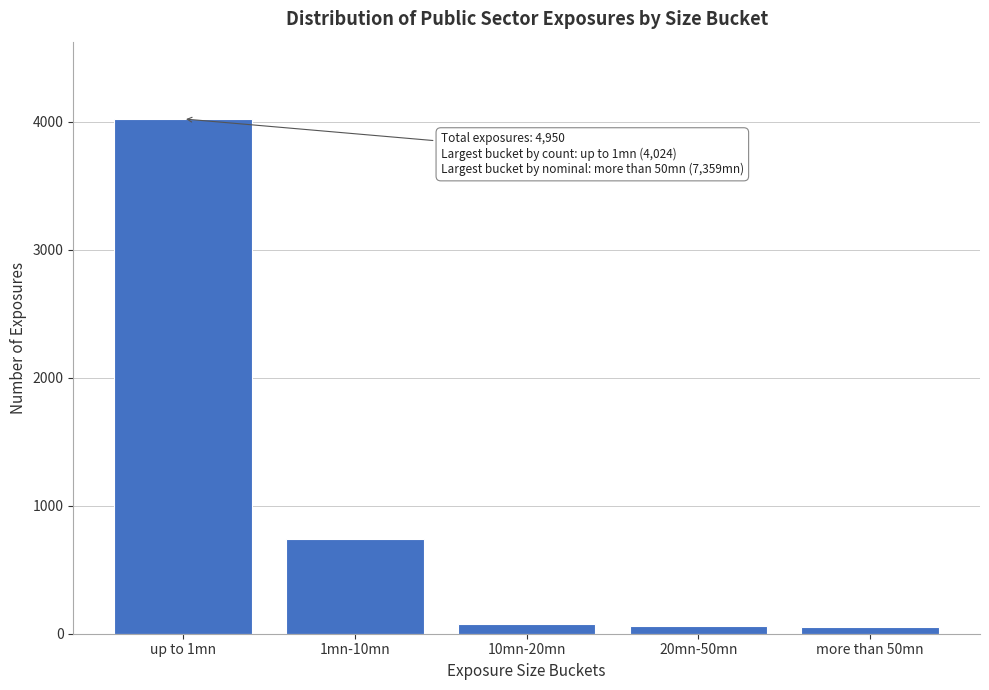

What is the ratio of the value at up to 1mn to the value at 1mn-10mn?

5.4